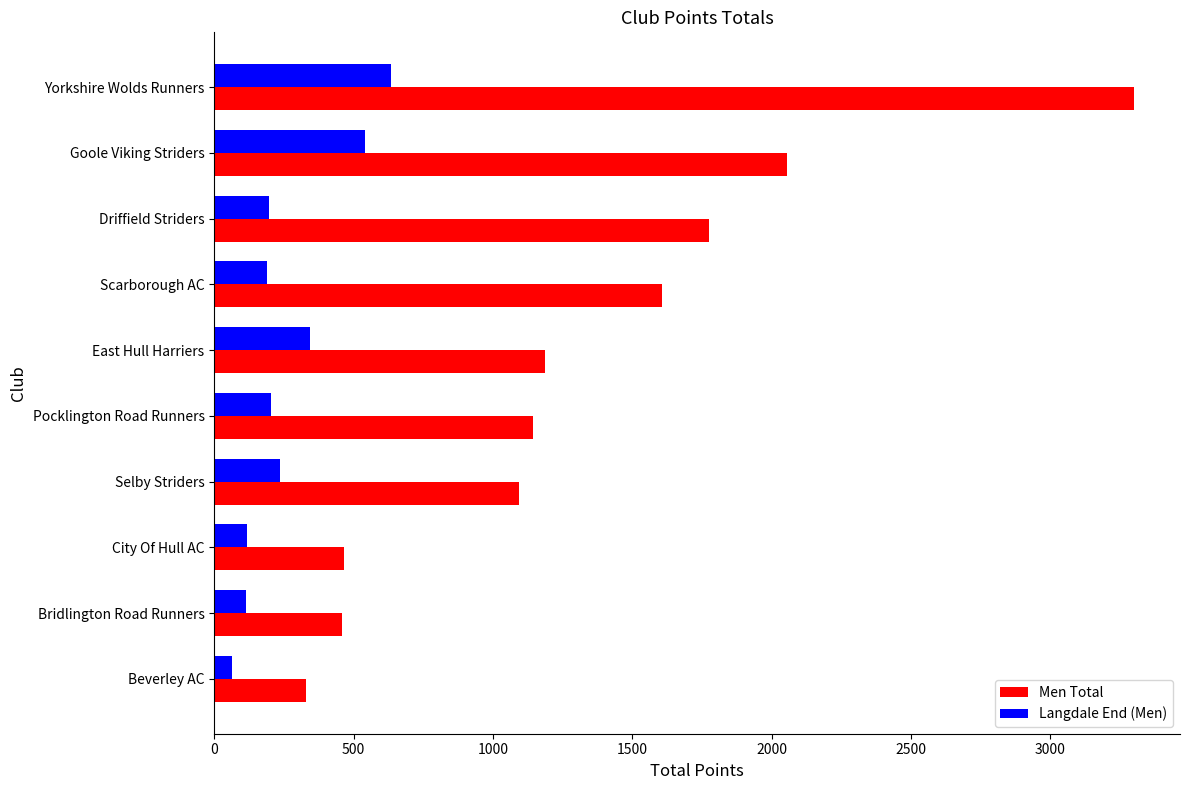

List the series in order of their overall mean, highest first.

Men Total, Langdale End (Men)